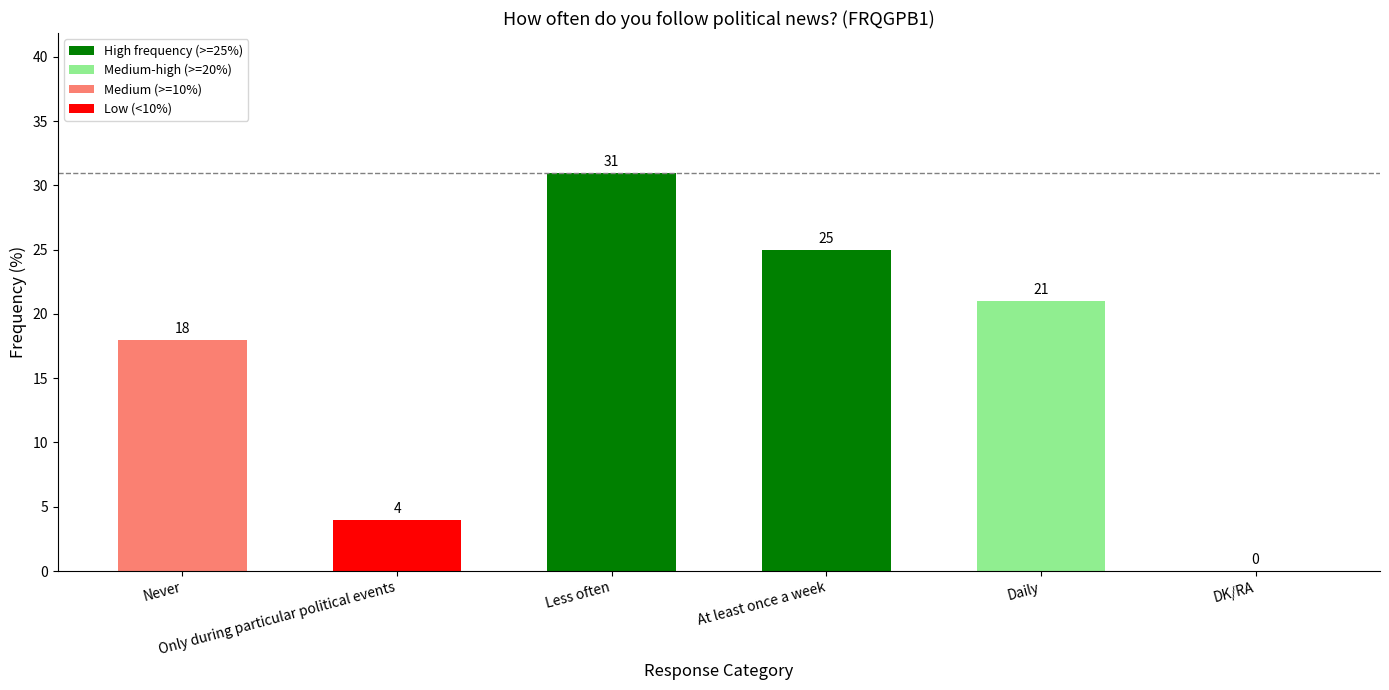

What is the greatest value displayed?

31